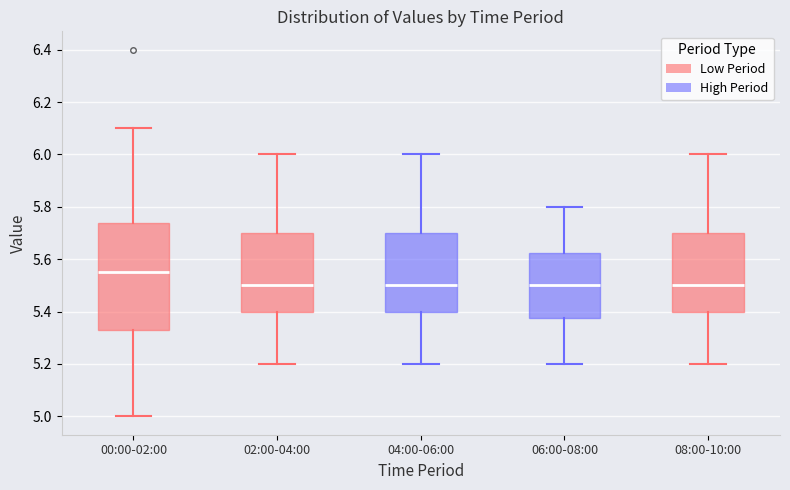

Where is the lower edge of the box for 00:00-02:00 on the y-axis? The values are not printed on the chart, so give them approximately, as read against the axis.

5.34